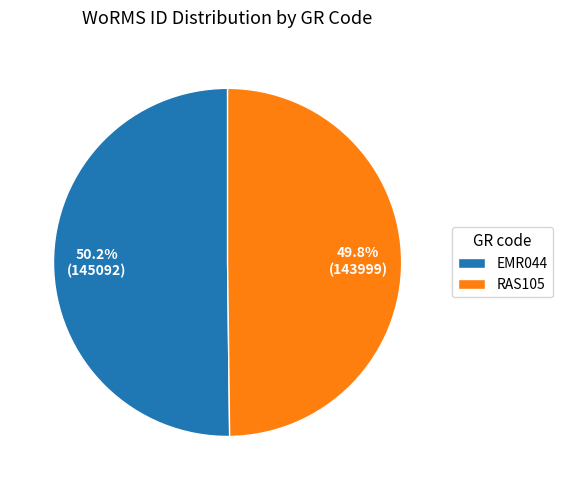

Approximately how many times larger is the value at EMR044 compared to RAS105?

1.0